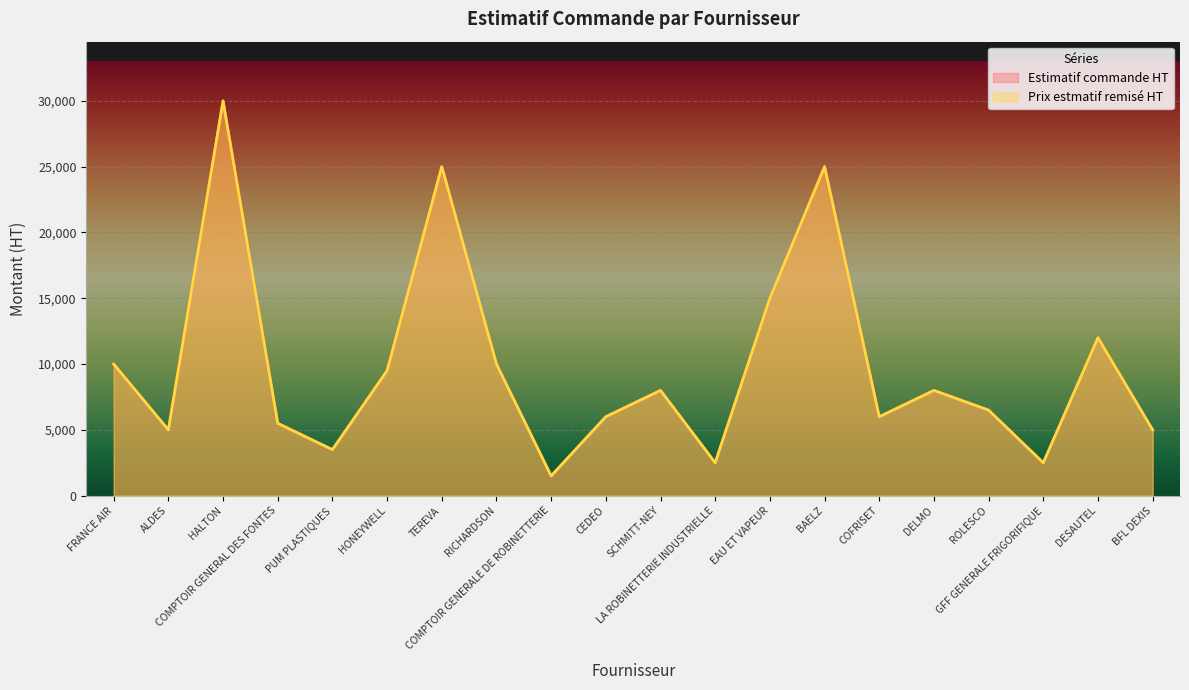

What is the label of the 4th point from the right?

ROLESCO